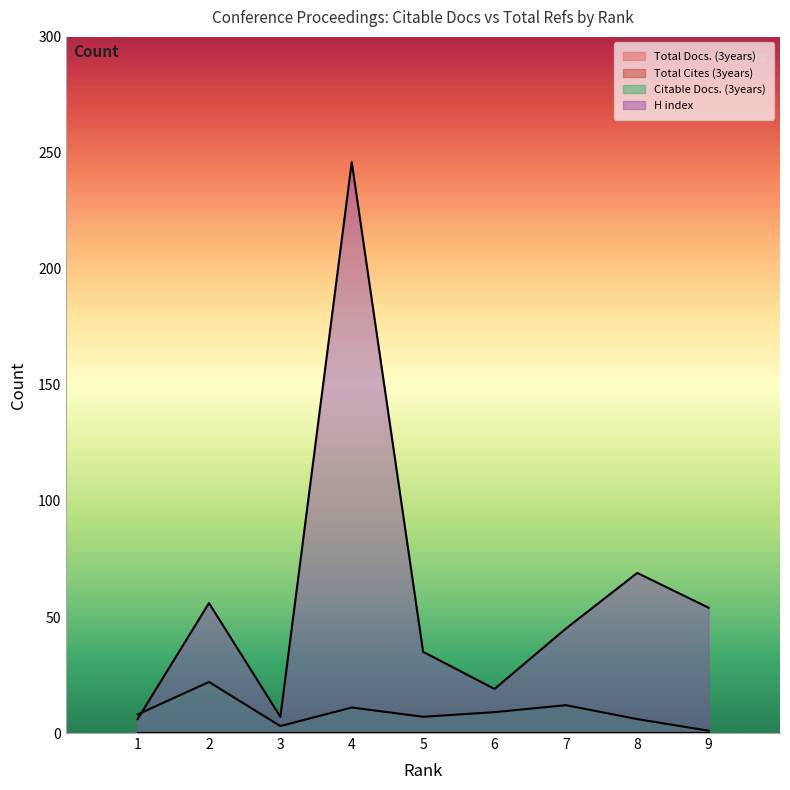

Which has a higher value, 6 or 5?

6